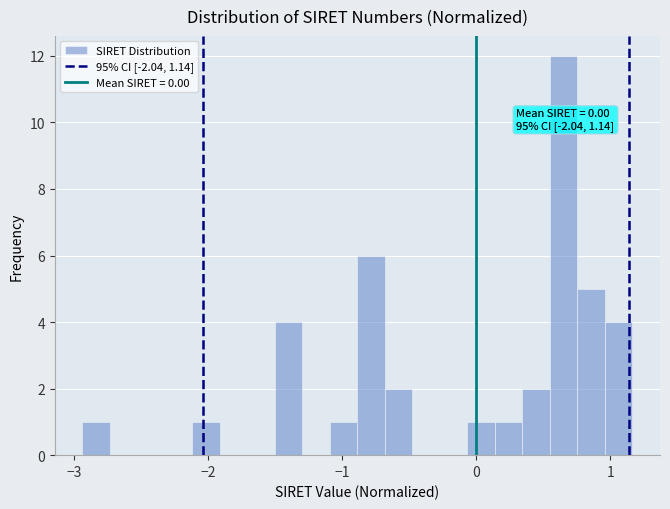

Around what value on the x-axis is the tallest bar? Give the approximate position of its centre, as read against the axis.

0.7